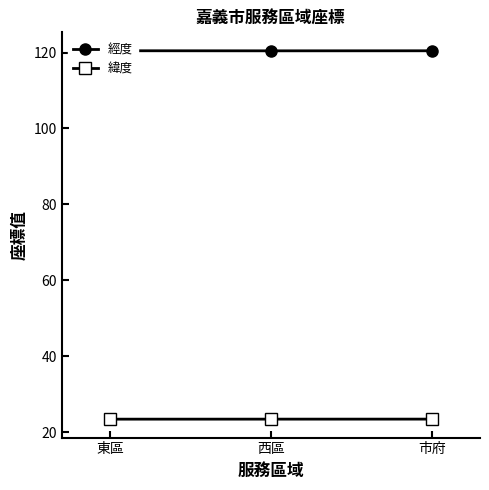

What is the value of the 經度 point at the 2nd from the left?

120.4